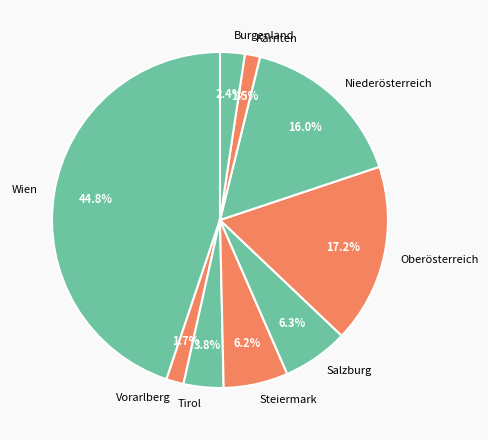

What is the ratio of the value at Wien to the value at Oberösterreich?

2.6